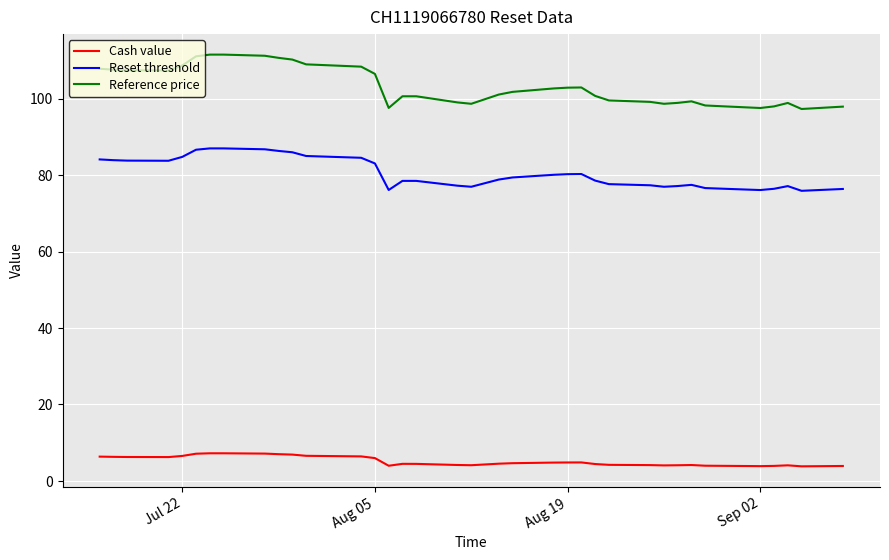

True or false: Cash value and Reset threshold cross at least once.

False